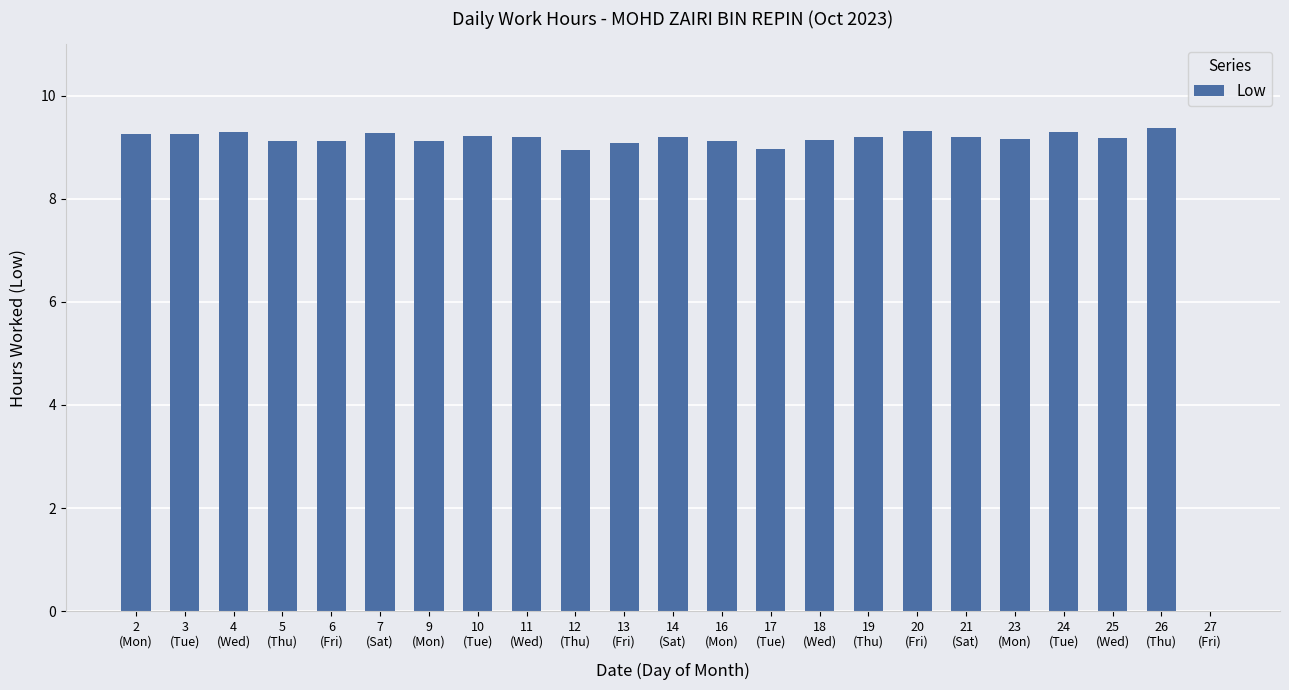

Are the bars horizontal?

No